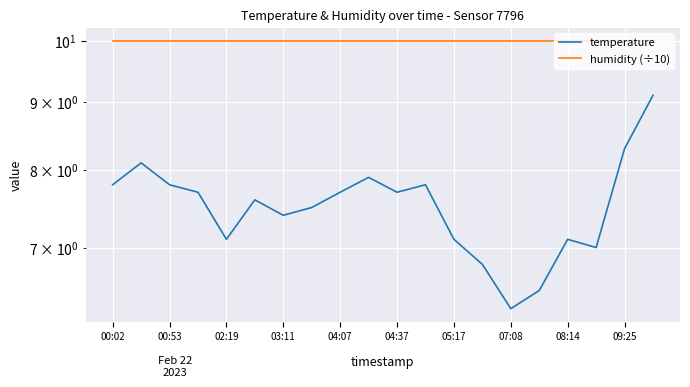

Does the chart display data point markers on the line(s)?

No